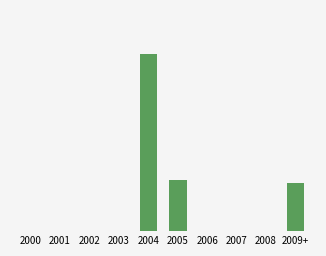

Reading left to right, extract all data points from this chart.

0.0	0.0	0.0	0.0	81.8	23.6	0.0	0.0	0.0	22.1